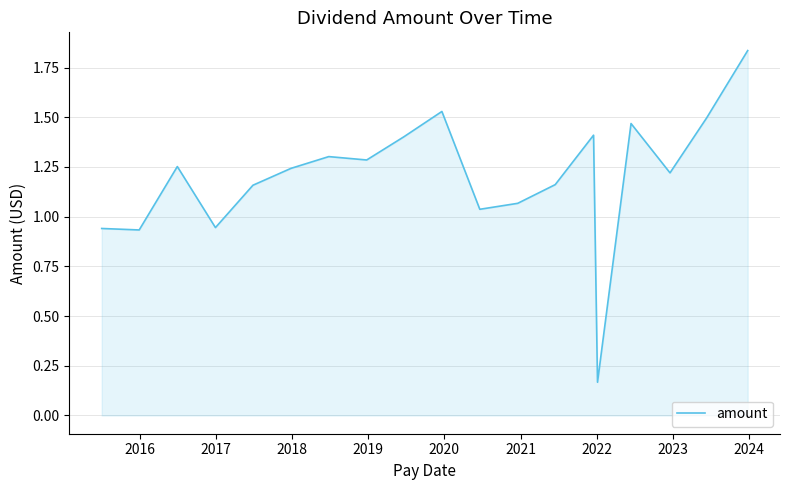

What is the difference between the maximum and minimum values?

1.7